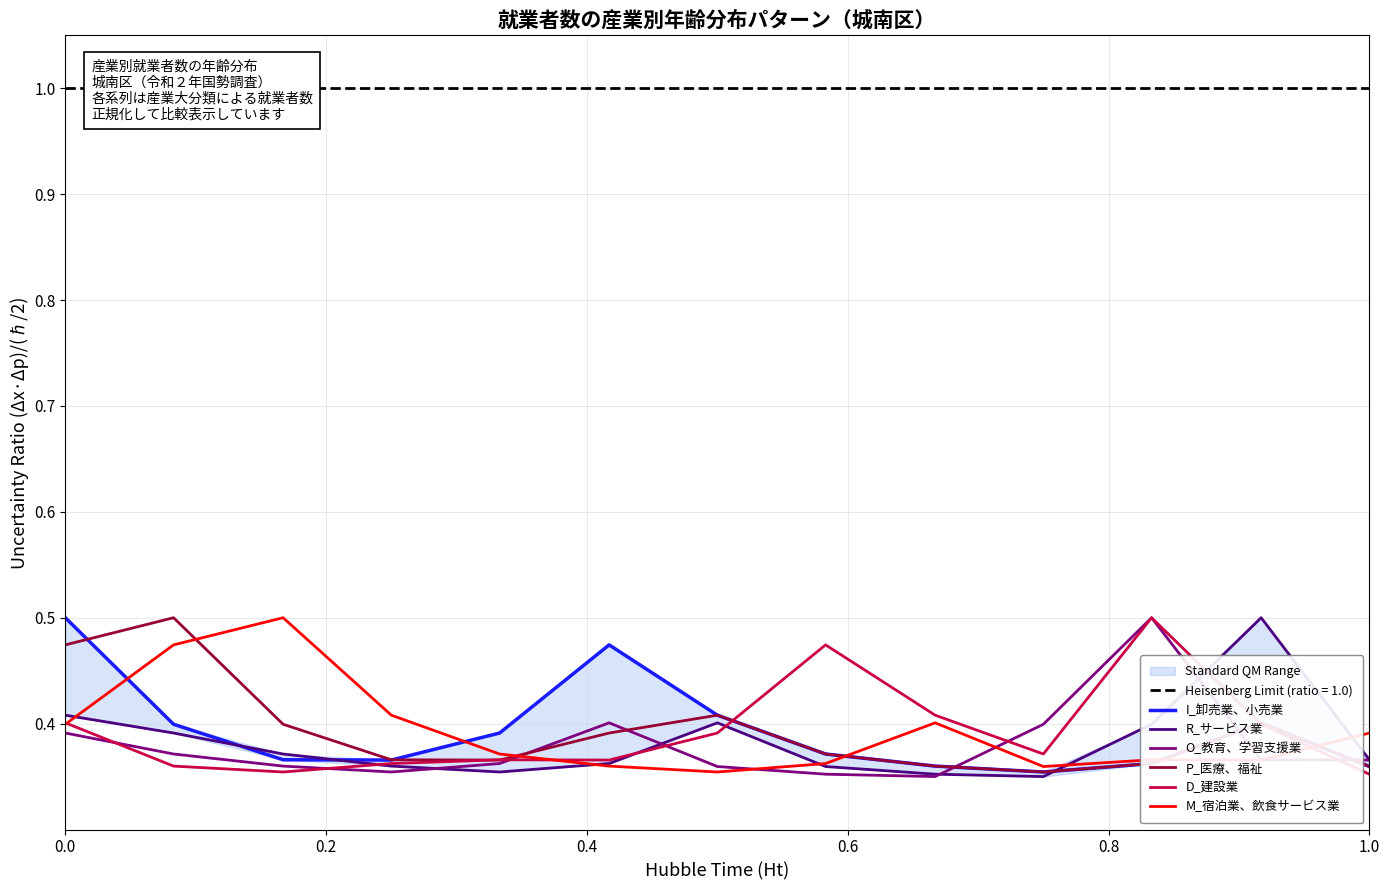

Is this an area chart (filled region under the line)?

No